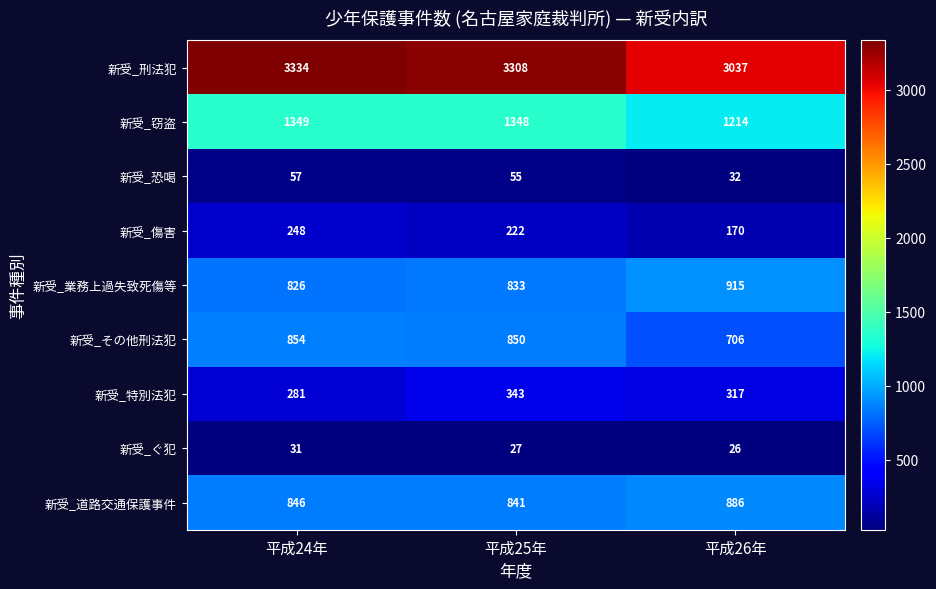

At which label does 新受_その他刑法犯 reach its minimum?

平成26年